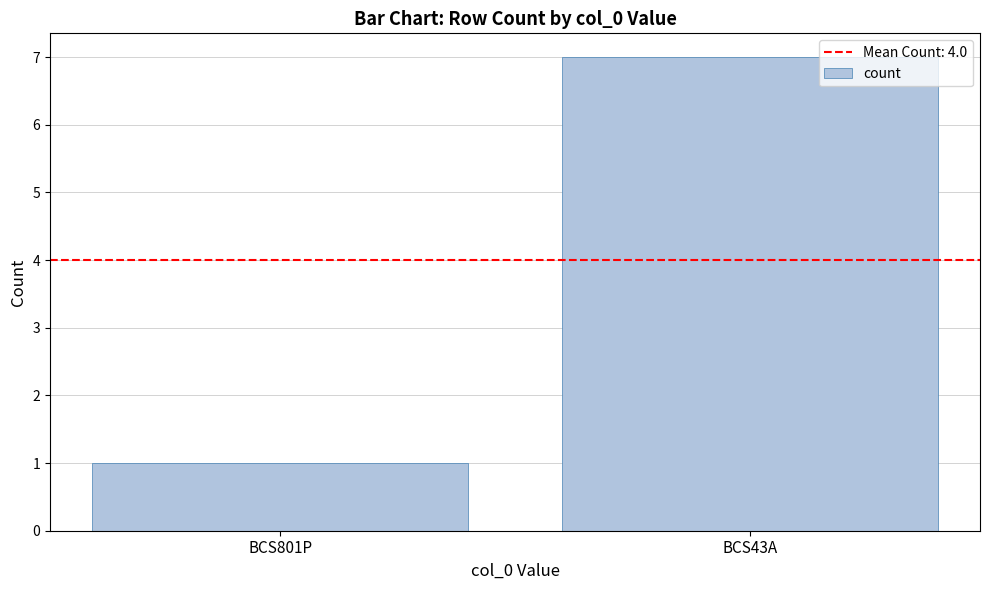

What is the difference between the maximum and minimum values?

6